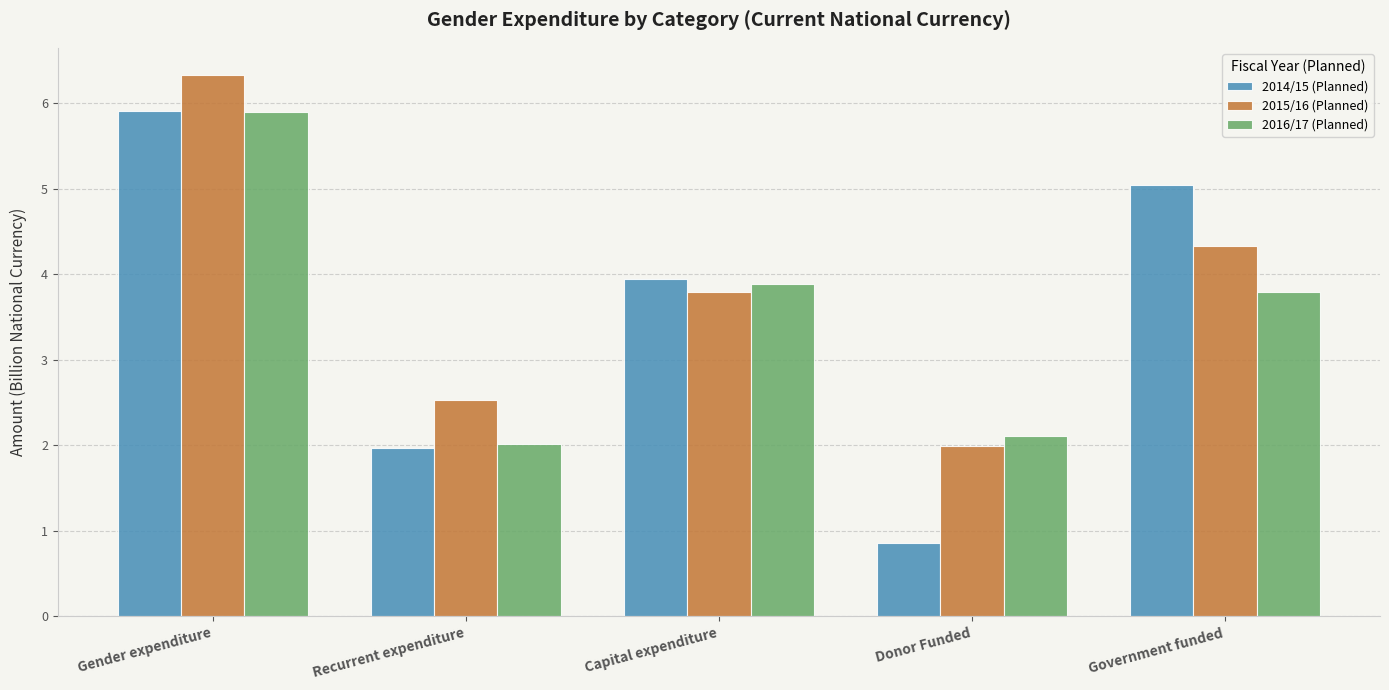

What is the average value of the 2016/17 (Planned) series?

3.5